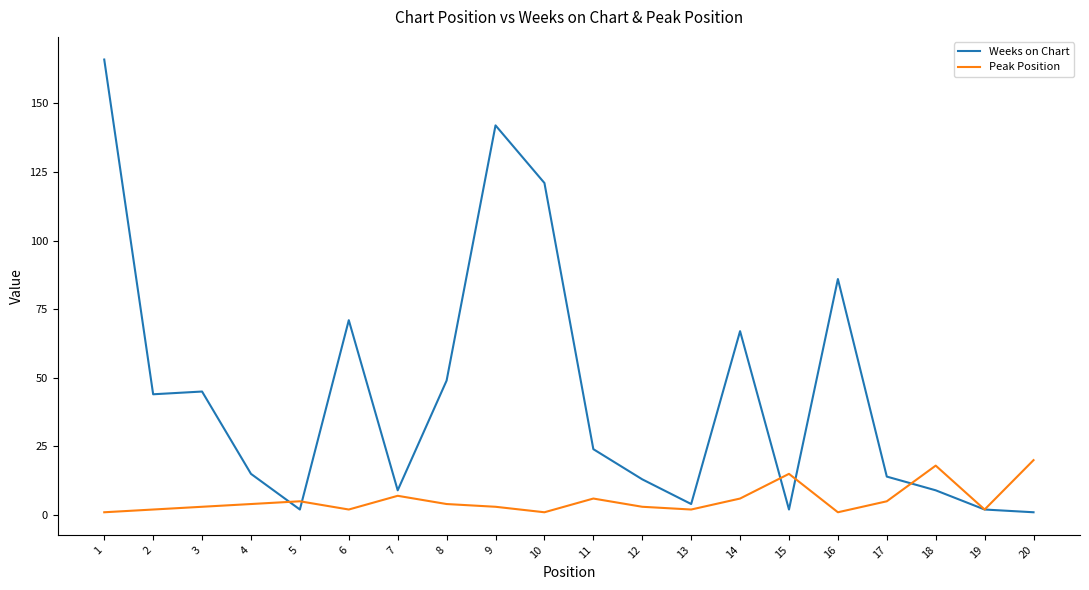

At which label does Weeks on Chart first exceed 24?

1